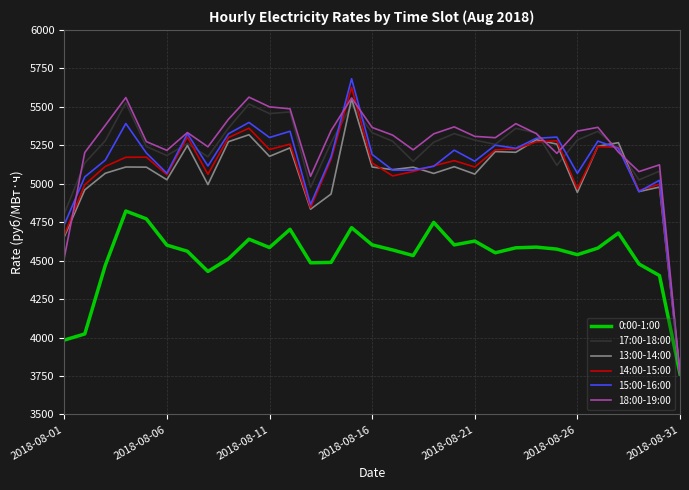

What is the lowest value of the 18:00-19:00 series?

3763.5